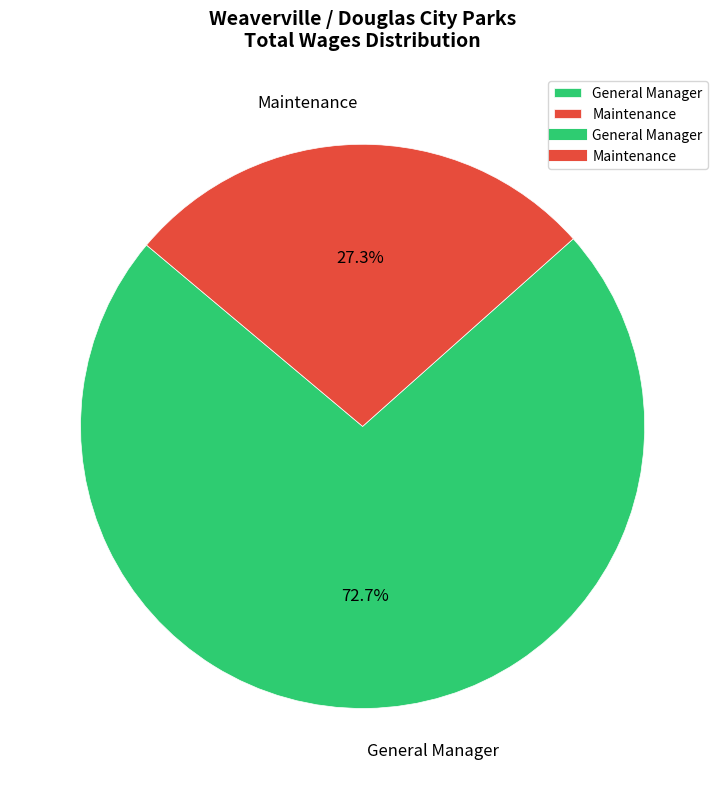

To the nearest percent, what is the difference between the Maintenance and General Manager slice percentages?

45%